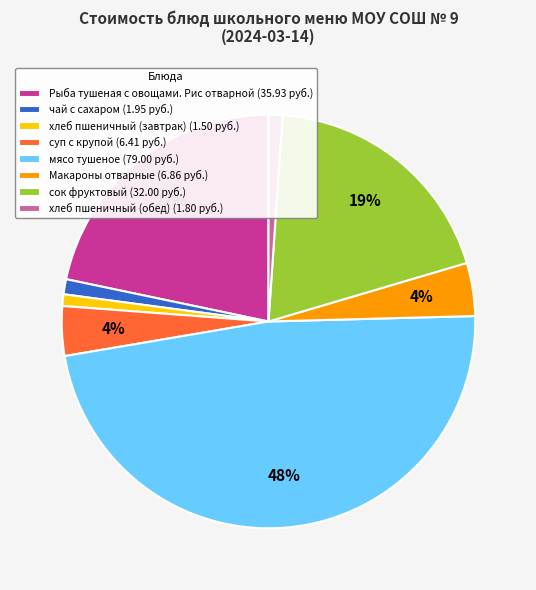

To the nearest percent, what portion does чай с сахаром represent?

1%